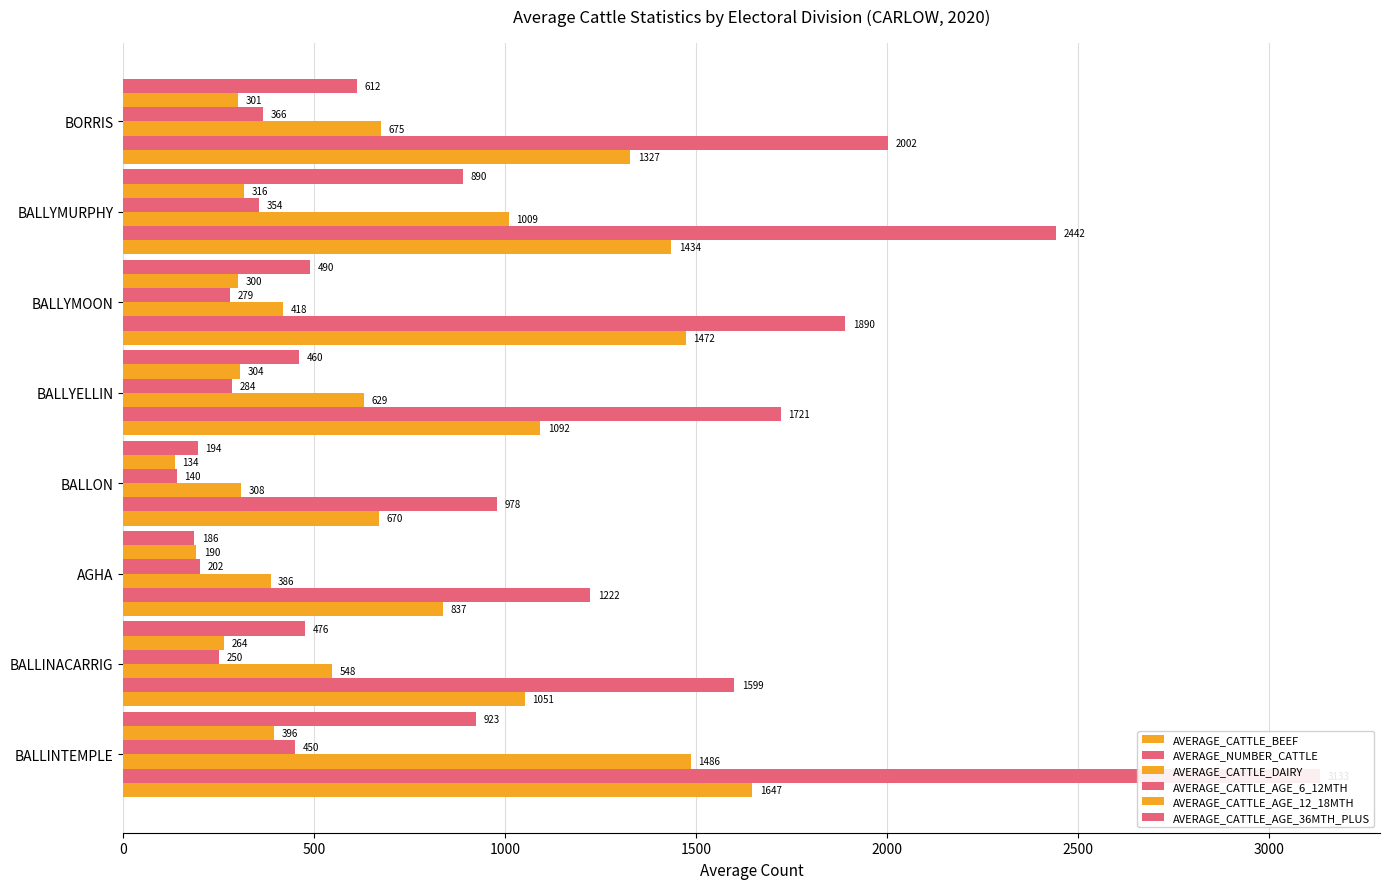

How many distinct data groups are displayed?

6